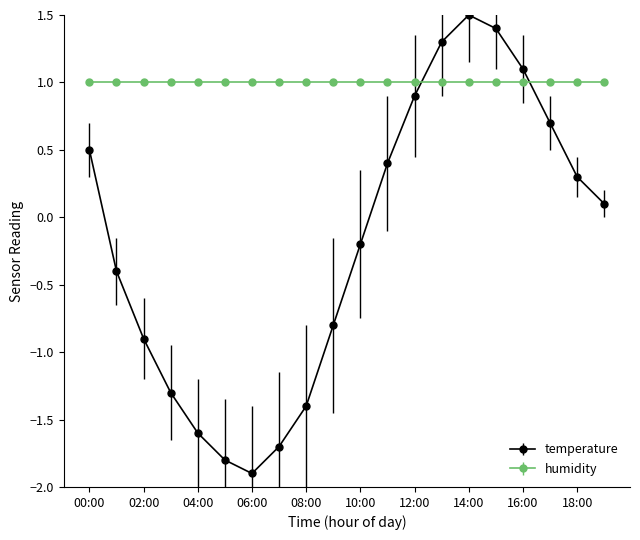

What is the value of the temperature point at the 14th from the left?

1.3